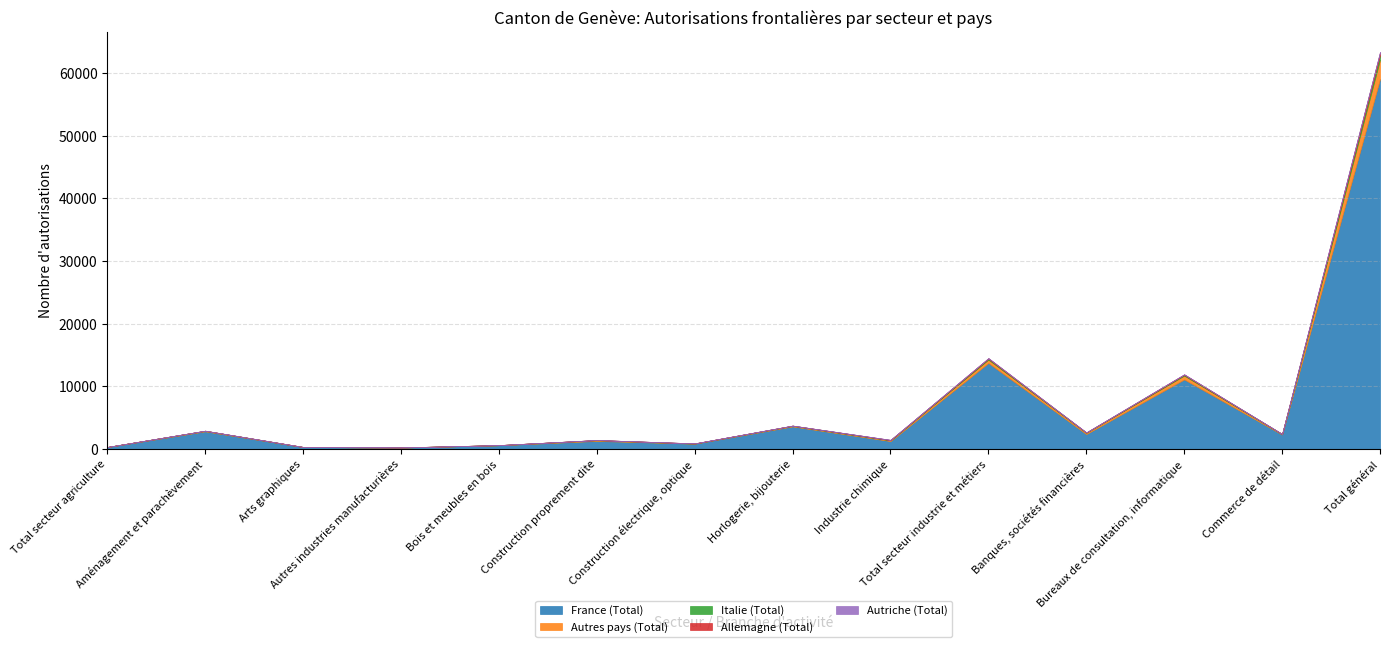

Reading left to right, transcribe all the data shown in this chart.

France (Total): Total secteur agriculture=334	Aménagement et parachèvement=2843	Arts graphiques=343	Autres industries manufacturières=263	Bois et meubles en bois=627	Construction proprement dite=1316	Construction électrique, optique=878	Horlogerie, bijouterie=3628	Industrie chimique=1287	Total secteur industrie et métiers=13748	Banques, sociétés financières=2409	Bureaux de consultation, informatique=11125	Commerce de détail=2332	Total général=59047
Autres pays (Total): Total secteur agriculture=16	Aménagement et parachèvement=79	Arts graphiques=6	Autres industries manufacturières=8	Bois et meubles en bois=13	Construction proprement dite=120	Construction électrique, optique=24	Horlogerie, bijouterie=95	Industrie chimique=131	Total secteur industrie et métiers=532	Banques, sociétés financières=214	Bureaux de consultation, informatique=604	Commerce de détail=74	Total général=3092
Italie (Total): Total secteur agriculture=1	Aménagement et parachèvement=22	Arts graphiques=5	Autres industries manufacturières=6	Bois et meubles en bois=7	Construction proprement dite=19	Construction électrique, optique=12	Horlogerie, bijouterie=29	Industrie chimique=24	Total secteur industrie et métiers=150	Banques, sociétés financières=31	Bureaux de consultation, informatique=127	Commerce de détail=17	Total général=719
Allemagne (Total): Total secteur agriculture=0	Aménagement et parachèvement=2	Arts graphiques=5	Autres industries manufacturières=0	Bois et meubles en bois=1	Construction proprement dite=3	Construction électrique, optique=12	Horlogerie, bijouterie=8	Industrie chimique=46	Total secteur industrie et métiers=87	Banques, sociétés financières=22	Bureaux de consultation, informatique=79	Commerce de détail=7	Total général=456
Autriche (Total): Total secteur agriculture=0	Aménagement et parachèvement=0	Arts graphiques=0	Autres industries manufacturières=0	Bois et meubles en bois=0	Construction proprement dite=0	Construction électrique, optique=1	Horlogerie, bijouterie=1	Industrie chimique=3	Total secteur industrie et métiers=6	Banques, sociétés financières=3	Bureaux de consultation, informatique=5	Commerce de détail=0	Total général=38